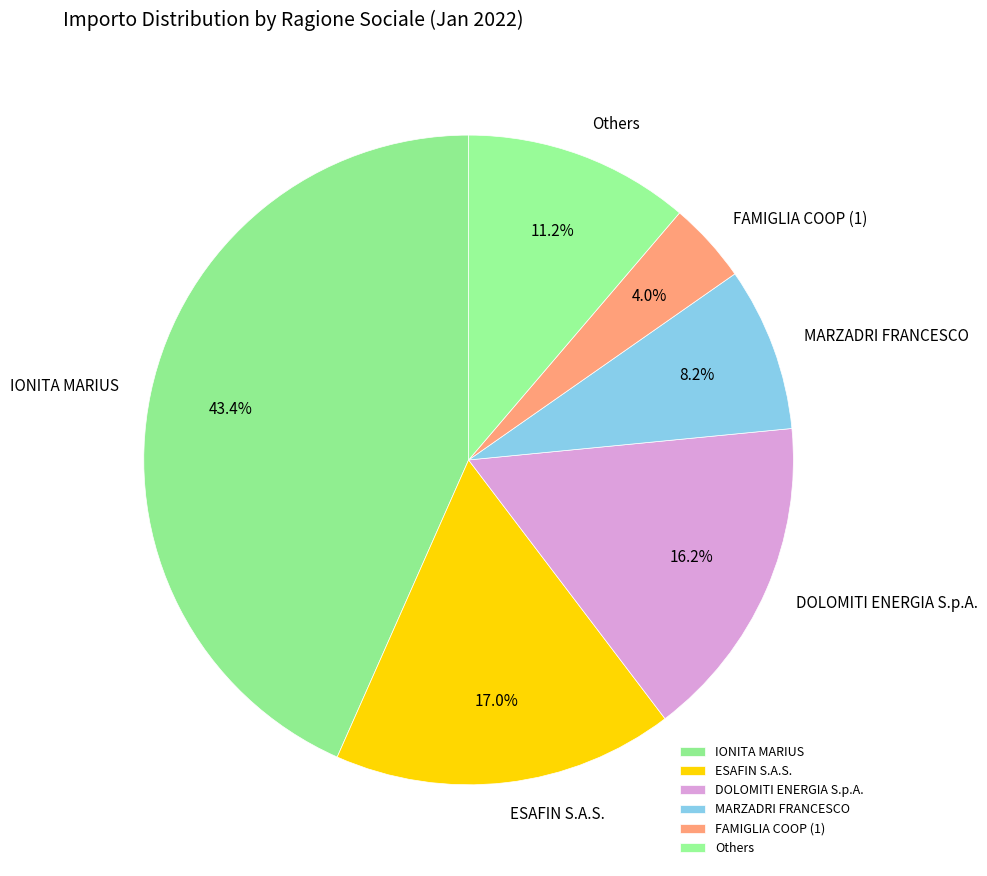

Which category has the smallest portion of the pie?

FAMIGLIA COOP (1)